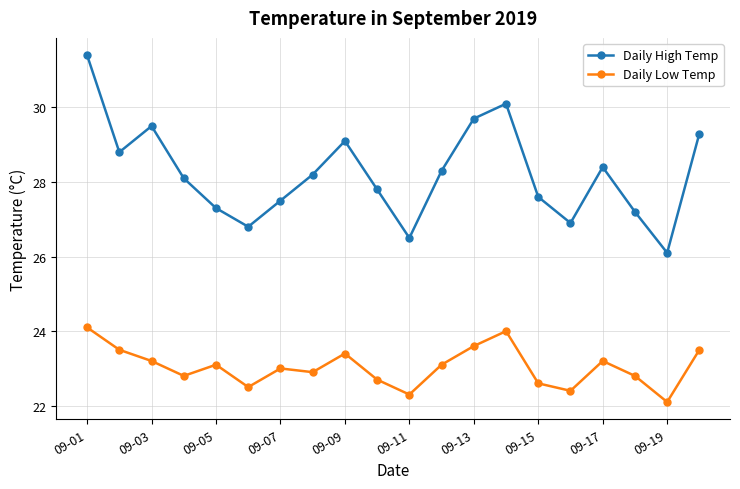

How many series are shown in this chart?

2